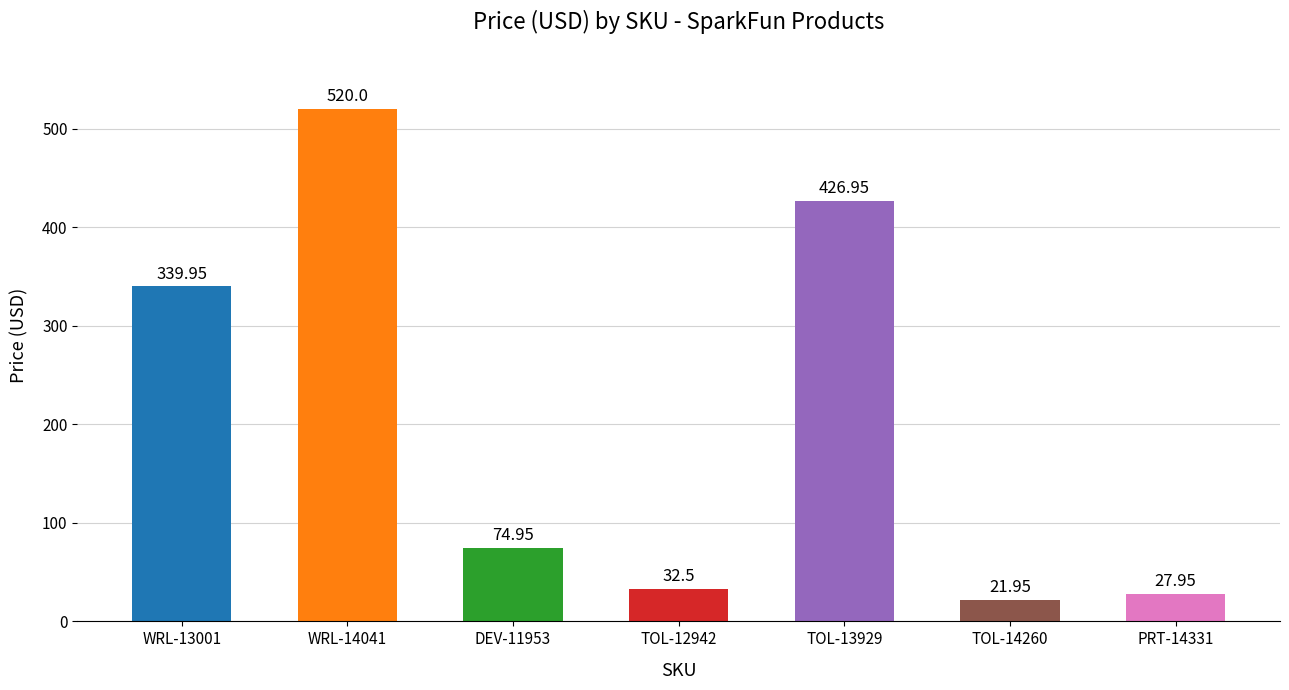

Are the bars grouped side by side (vs. stacked)?

No